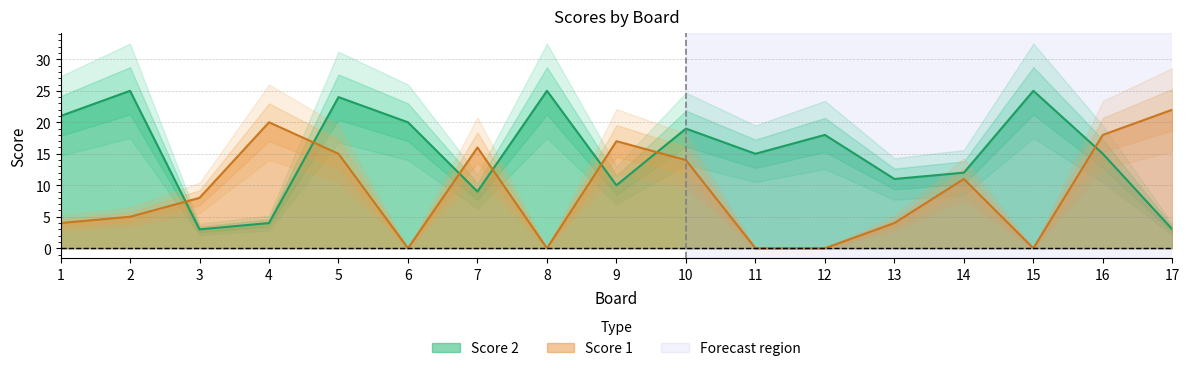

At which category is the sum across all series the highest?

5